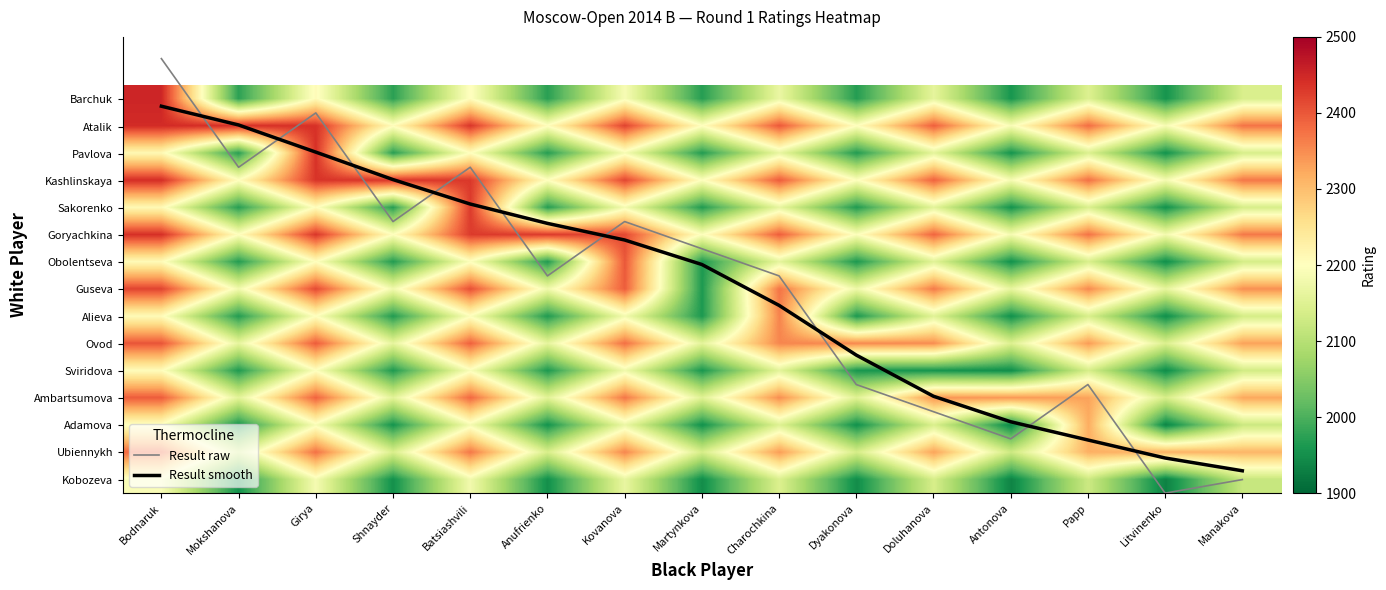

How many data points in Ovod are above 2336?

7